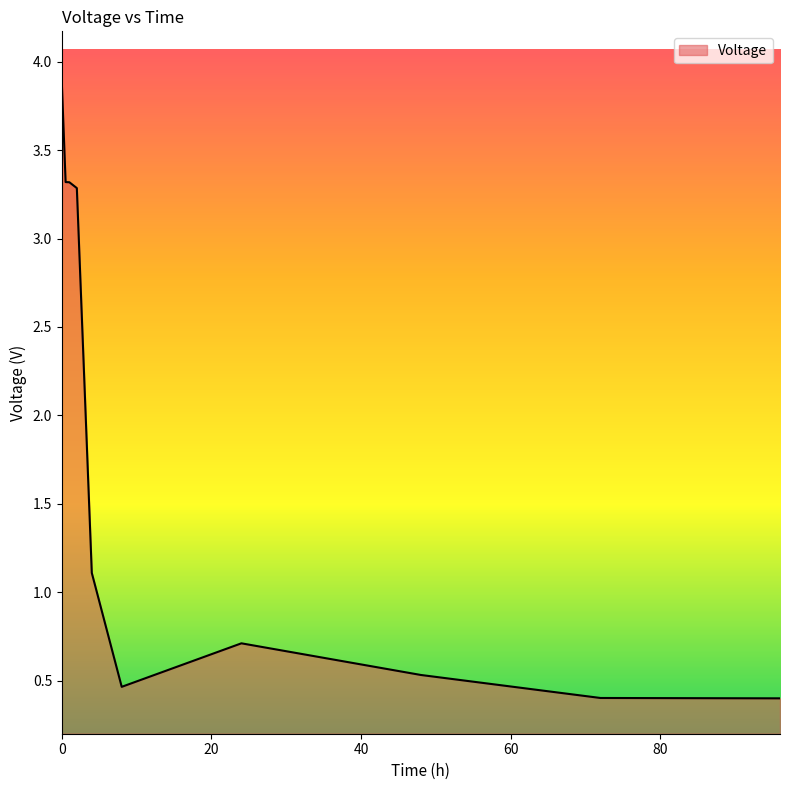

Count the number of categories in the chart.

10